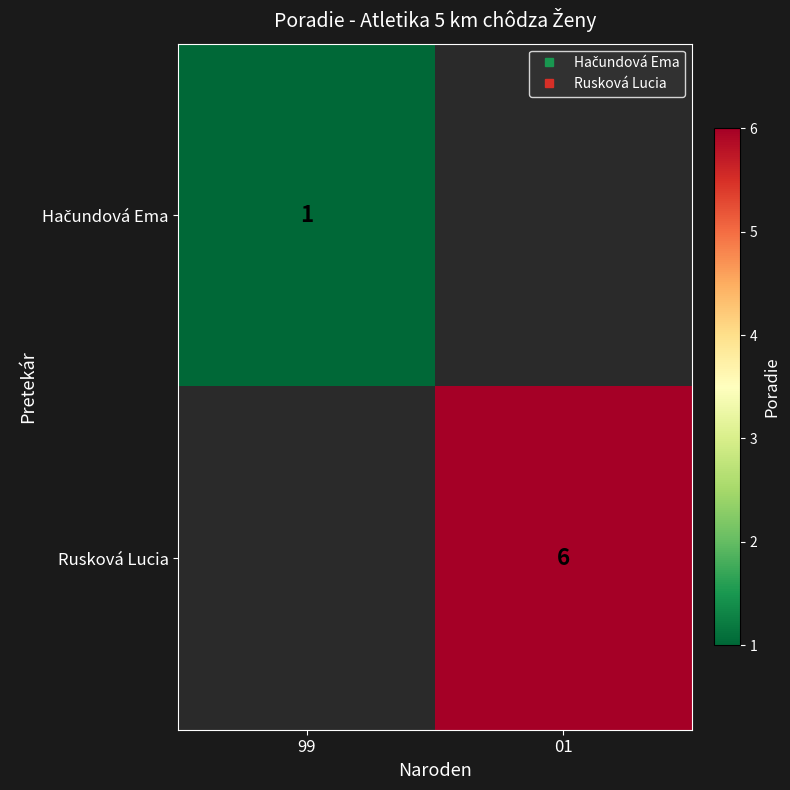

Rank the series by their maximum value, from lowest to highest.

Hačundová Ema, Rusková Lucia